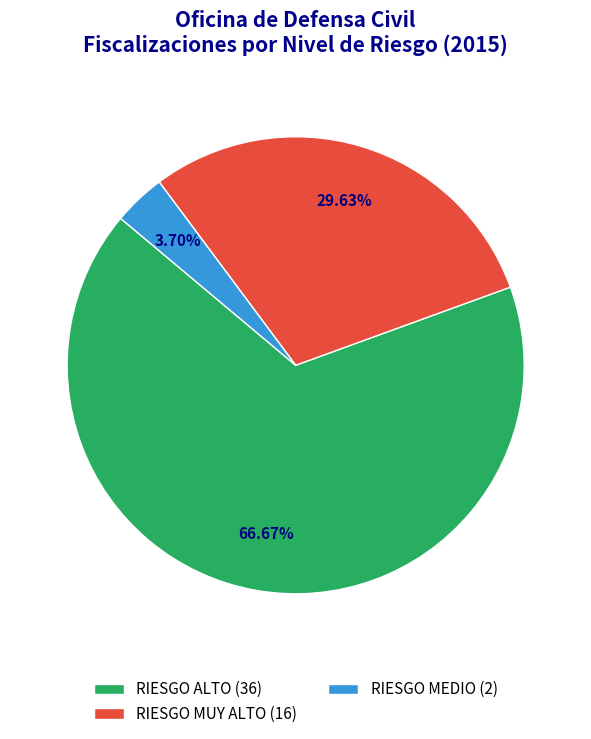

Between RIESGO MUY ALTO and RIESGO ALTO, which is larger?

RIESGO ALTO